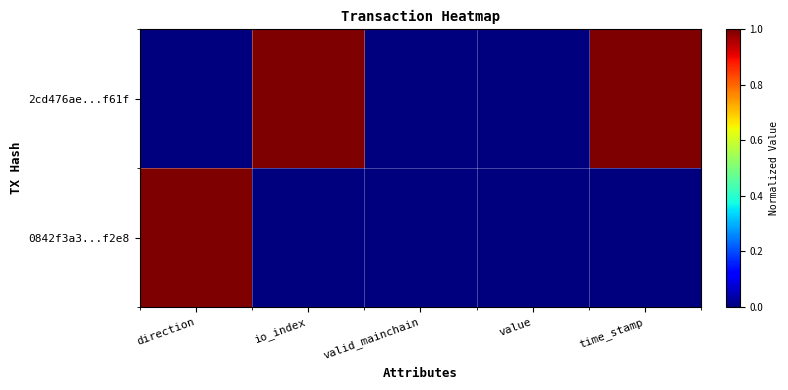

How many series are shown in this chart?

2